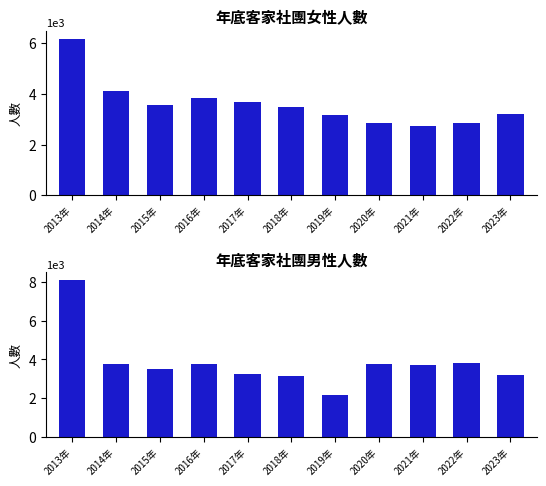

The 年底客家社團女性人數 series shows 2084 at 2016年. True or false?

False